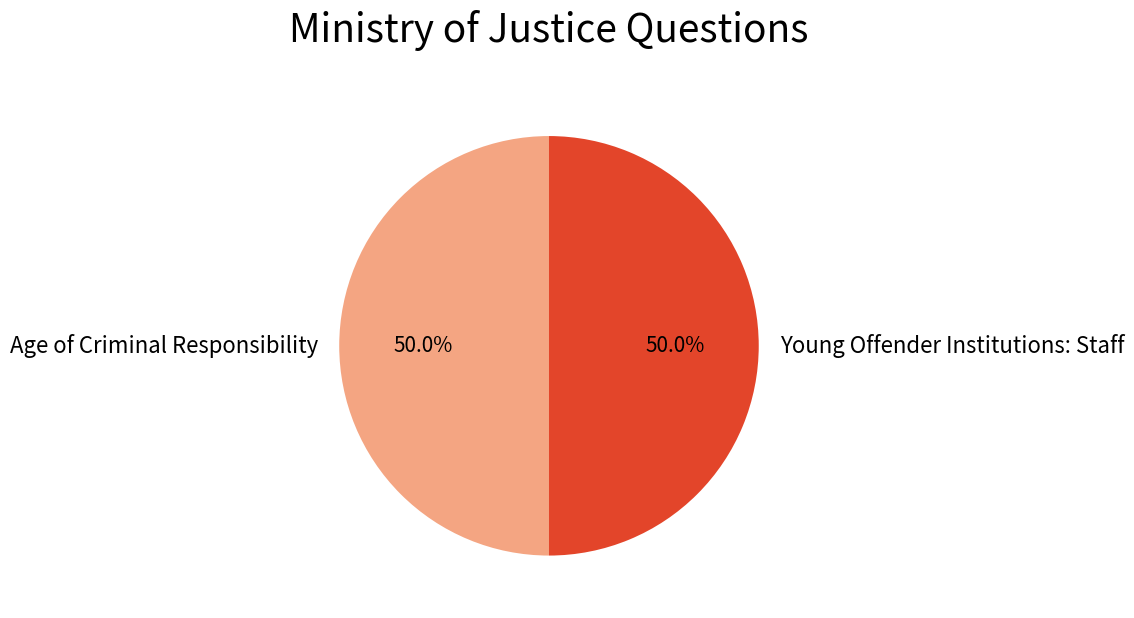

Is it true that Young Offender Institutions: Staff is 59% of the pie?

False